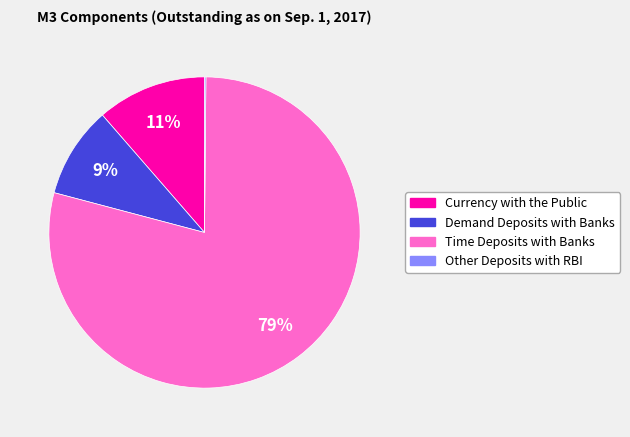

What percentage is the Demand Deposits with Banks slice, to the nearest percent?

9%